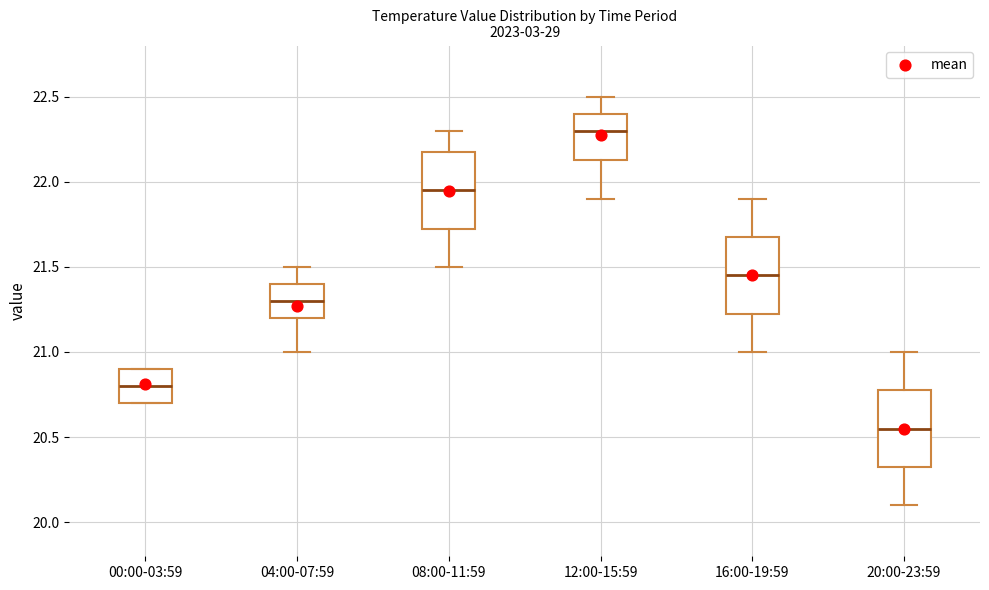

Reading left to right, transcribe this box plot: for each box, give where its median line is, the range the box spans, and where its two whiskers end, as read against the y-axis. The values are not printed on the chart, so give them approximately, as read against the axis.

00:00-03:59: median 20.80, box 20.70 to 20.90, whiskers 20.70 to 20.90
04:00-07:59: median 21.30, box 21.20 to 21.40, whiskers 21.00 to 21.50
08:00-11:59: median 21.95, box 21.75 to 22.20, whiskers 21.50 to 22.30
12:00-15:59: median 22.30, box 22.15 to 22.40, whiskers 21.90 to 22.50
16:00-19:59: median 21.45, box 21.25 to 21.70, whiskers 21.00 to 21.90
20:00-23:59: median 20.55, box 20.35 to 20.80, whiskers 20.10 to 21.00